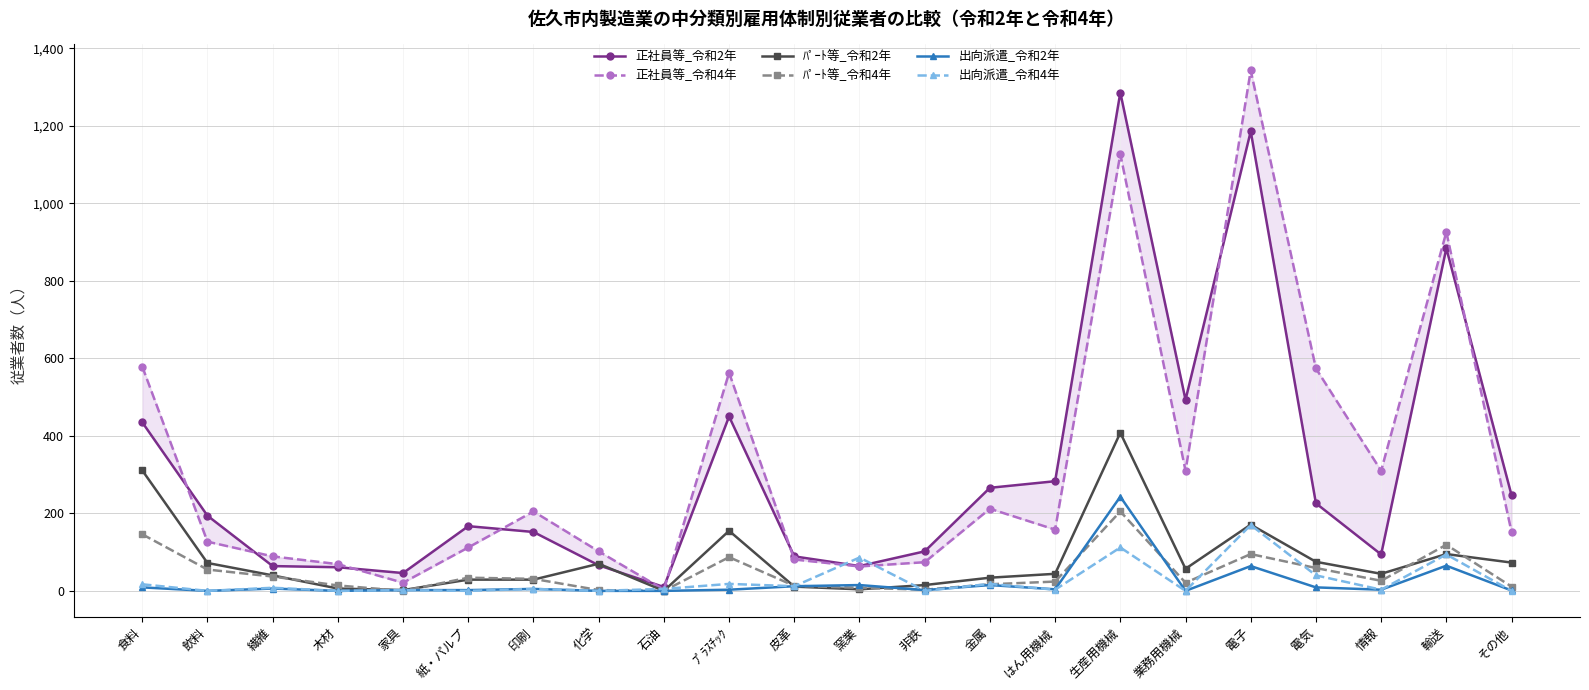

At which label does 出向派遣_令和4年 first exceed 5?

食料